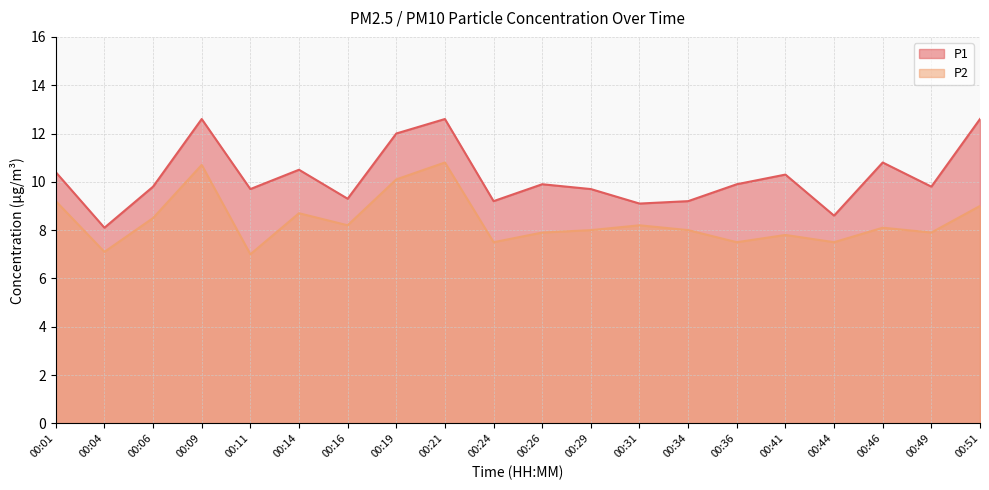

True or false: P2 has a value of 12.0 at 00:51.

False